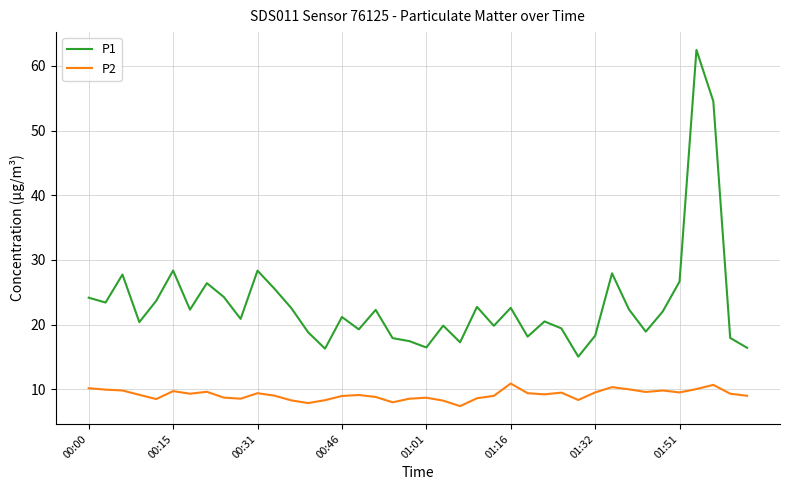

Does the chart have visible grid lines?

Yes